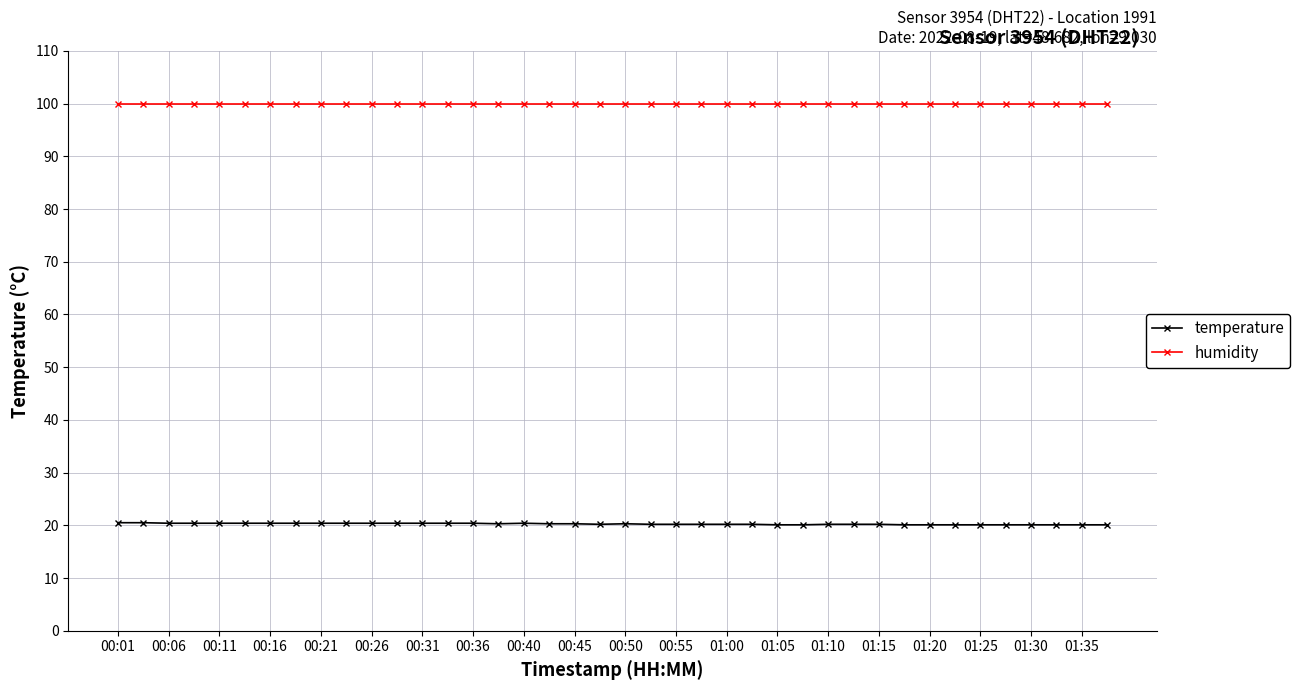

True or false: temperature and humidity cross at least once.

False